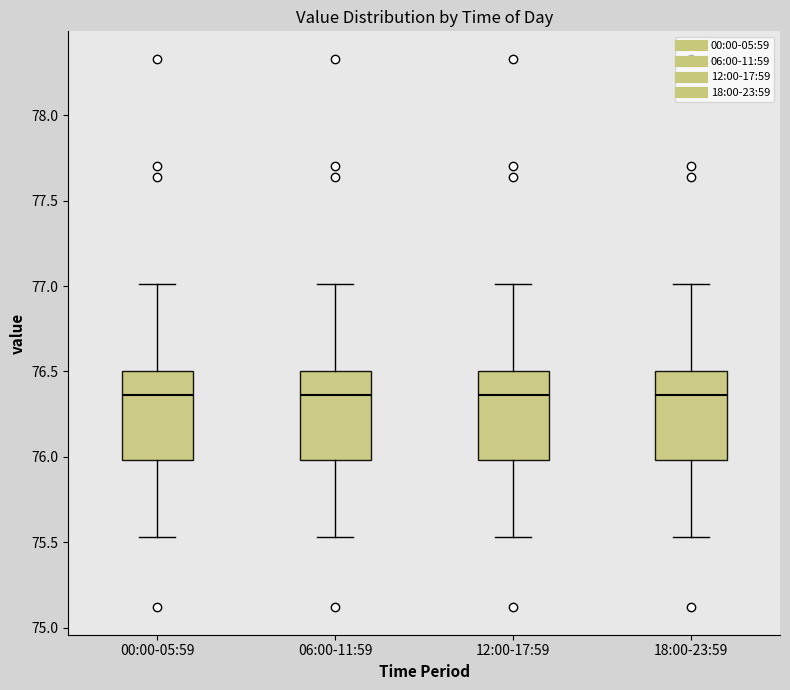

Reading left to right, transcribe this box plot: for each box, give where its median line is, the range the box spans, and where its two whiskers end, as read against the y-axis. The values are not printed on the chart, so give them approximately, as read against the axis.

00:00-05:59: median 76.35, box 76.00 to 76.50, whiskers 75.55 to 77.00
06:00-11:59: median 76.35, box 76.00 to 76.50, whiskers 75.55 to 77.00
12:00-17:59: median 76.35, box 76.00 to 76.50, whiskers 75.55 to 77.00
18:00-23:59: median 76.35, box 76.00 to 76.50, whiskers 75.55 to 77.00